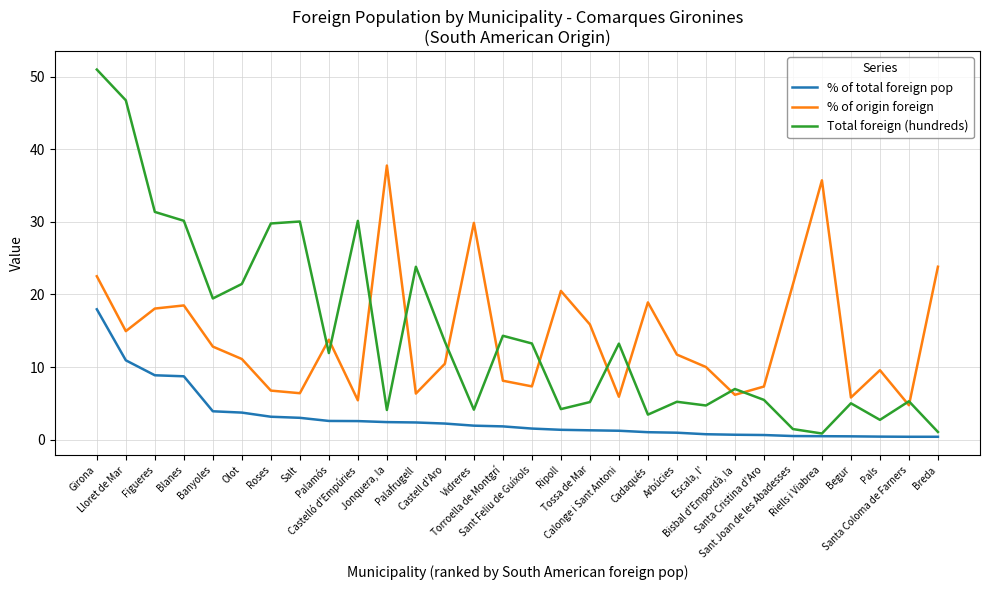

True or false: % of origin foreign and % of total foreign pop intersect in this chart.

False